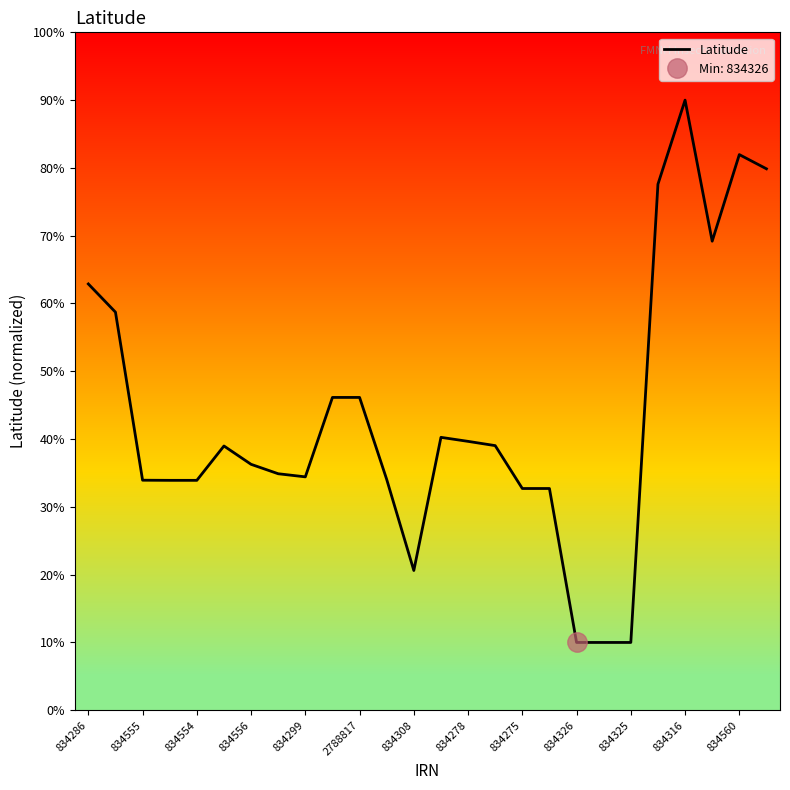

What is the difference between the maximum and minimum values?

80.0